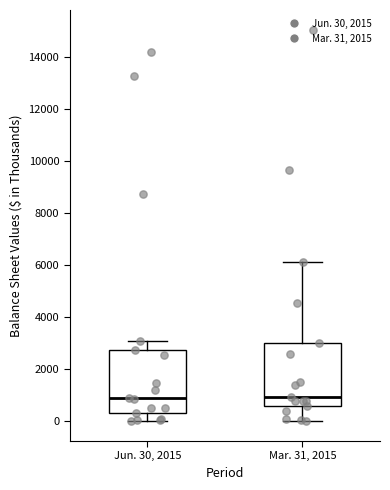

Reading left to right, read every box against the y-axis: the position of its median line, the range the box covers, and the ends of its whiskers. The values are not printed on the chart, so give them approximately, as read against the axis.

Jun. 30, 2015: median 1000, box 400 to 2800, whiskers 0 to 3000
Mar. 31, 2015: median 1000, box 600 to 3000, whiskers 0 to 6200